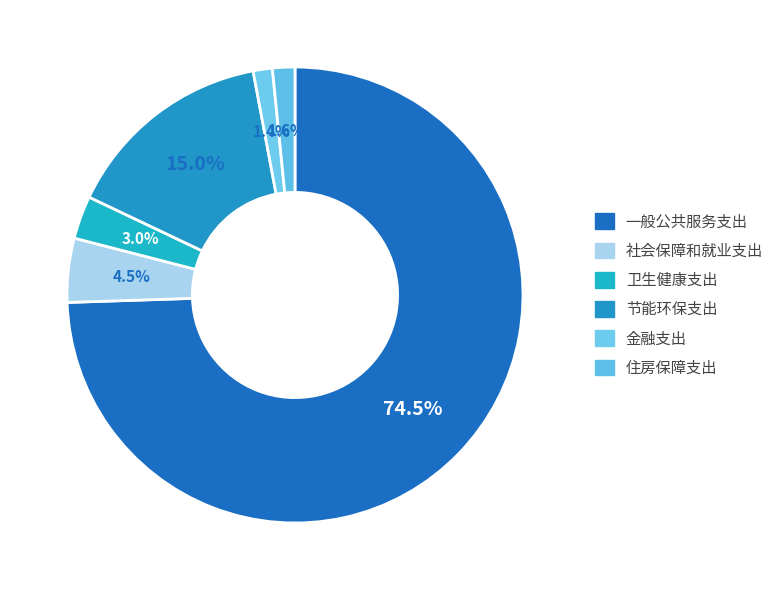

What is the total percentage of 住房保障支出 and 卫生健康支出?

4.6%